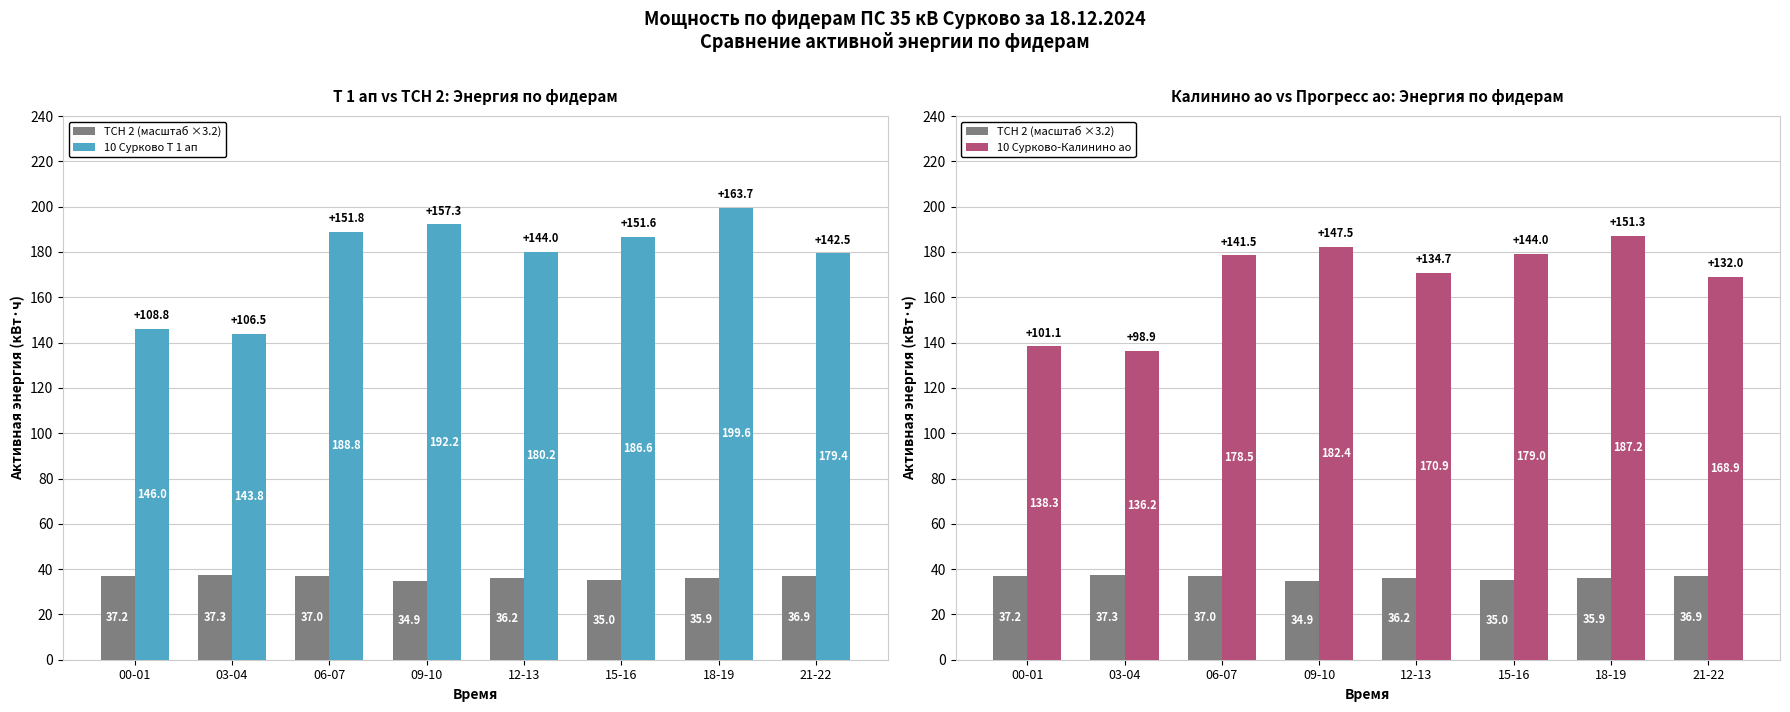

What is the difference between the maximum and minimum values in the 10 Сурково-Калинино ао series?

51.0